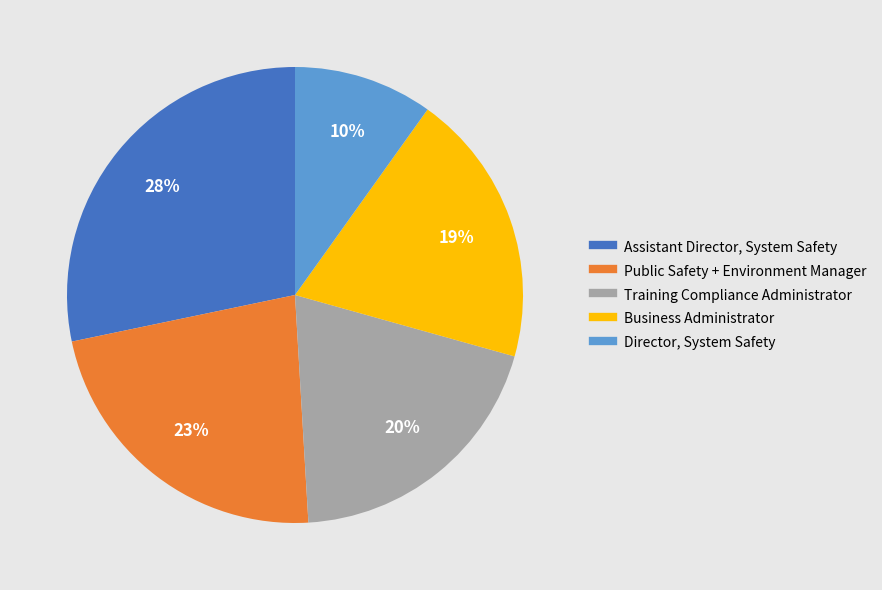

Does any single category account for the majority?

No